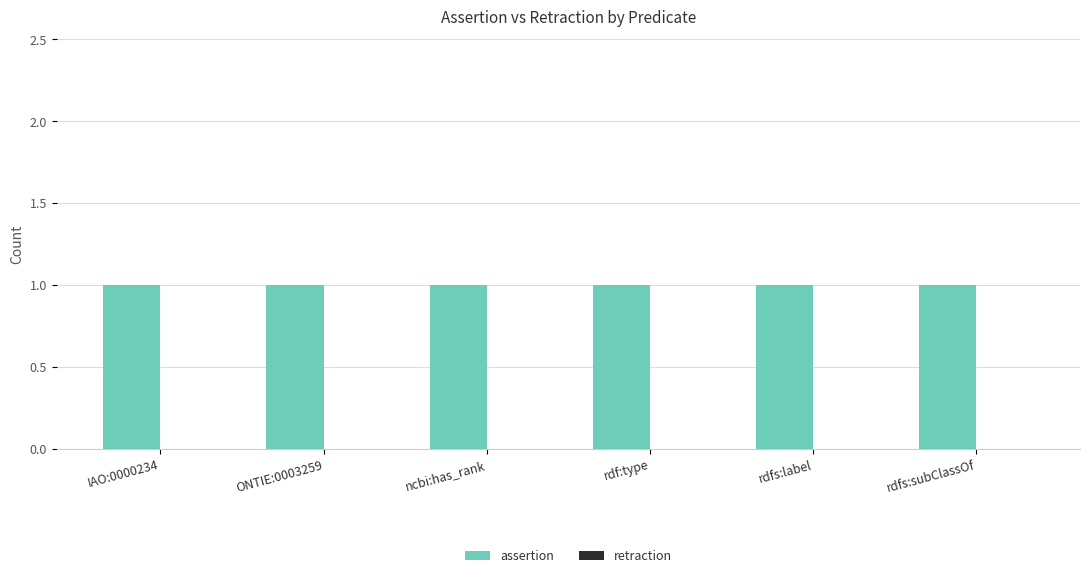

Rank the series at rdfs:subClassOf from lowest to highest value.

retraction, assertion